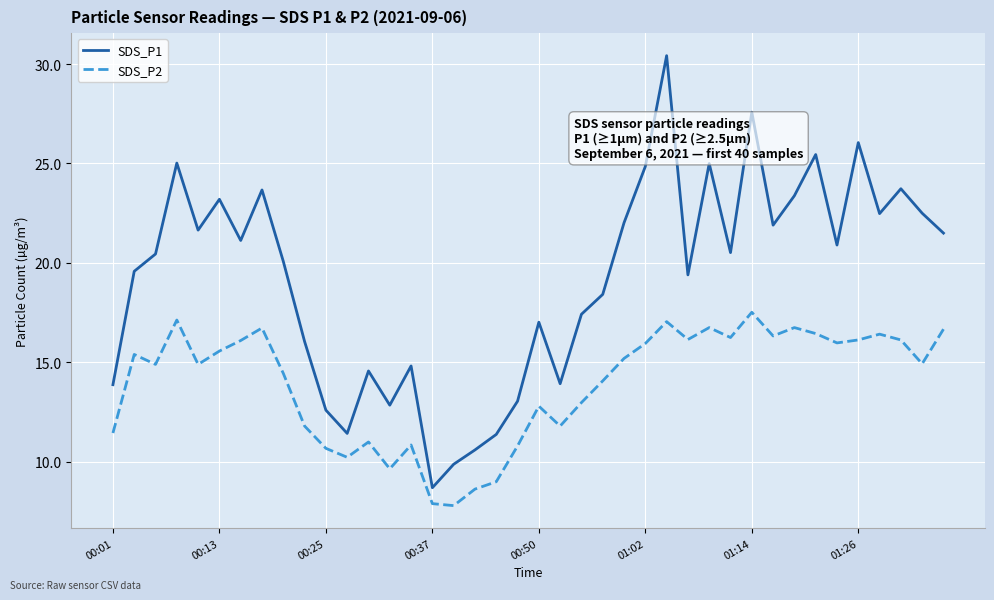

True or false: SDS_P1 and SDS_P2 cross at least once.

False